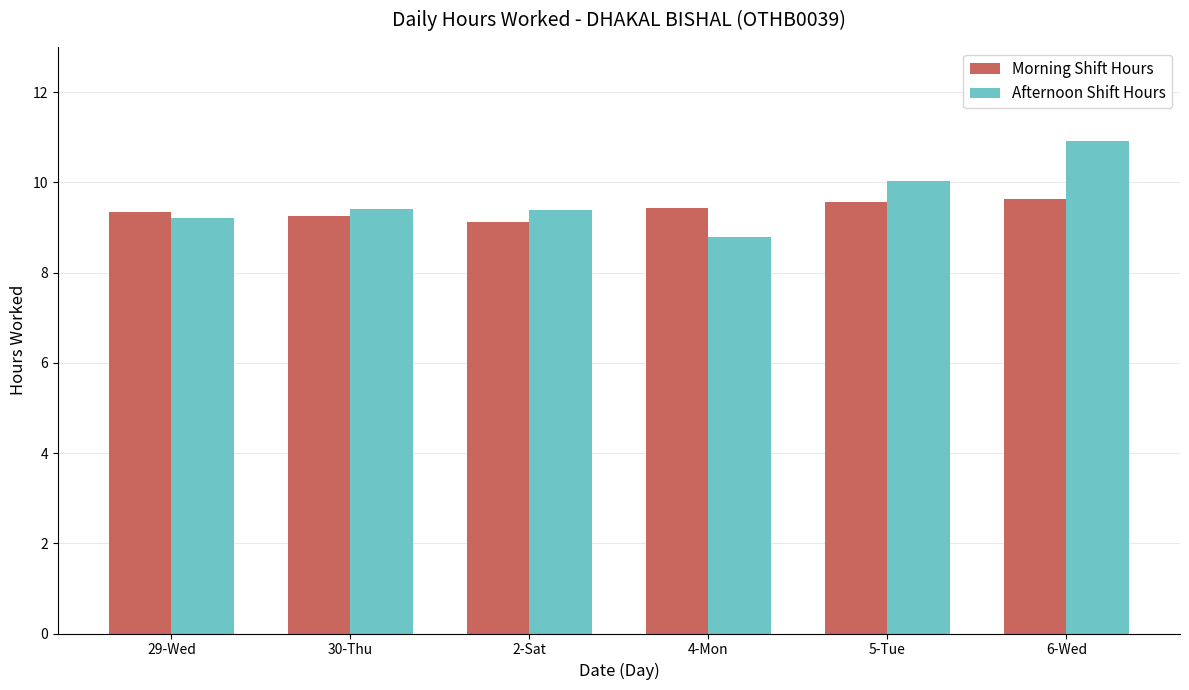

What are all the series names shown in the legend?

Morning Shift Hours, Afternoon Shift Hours